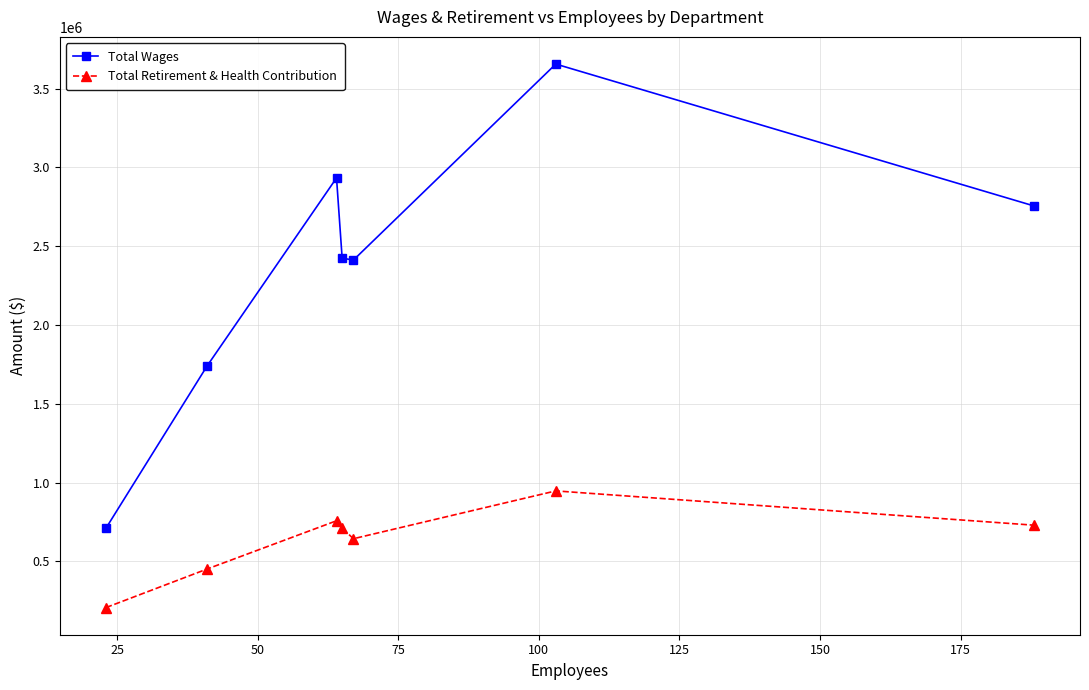

True or false: Total Retirement & Health Contribution and Total Wages cross at least once.

False